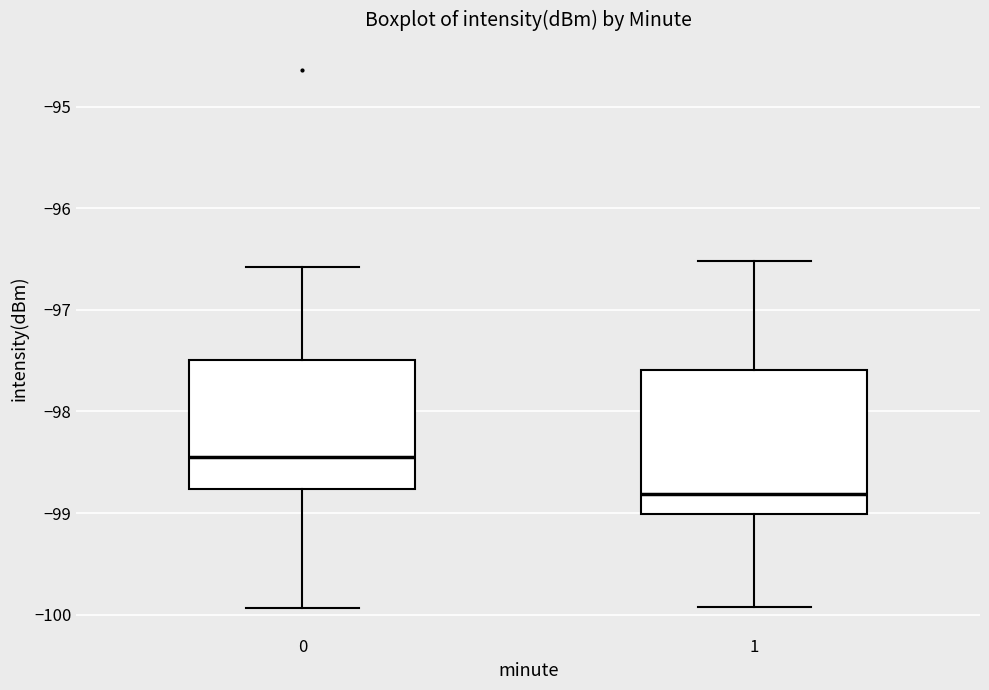

Where does the lower whisker of the box at x = 0 end on the y-axis? The values are not printed on the chart, so give them approximately, as read against the axis.

-99.9